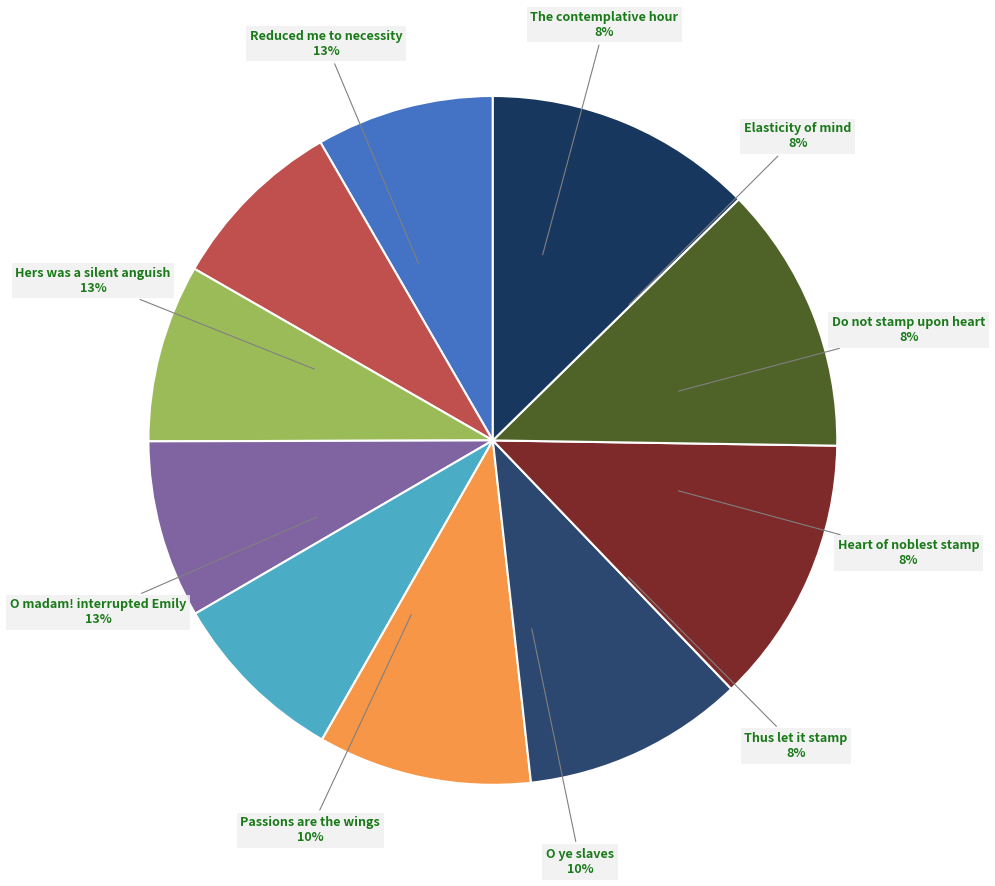

What percentage is the O ye slaves slice, to the nearest percent?

10%